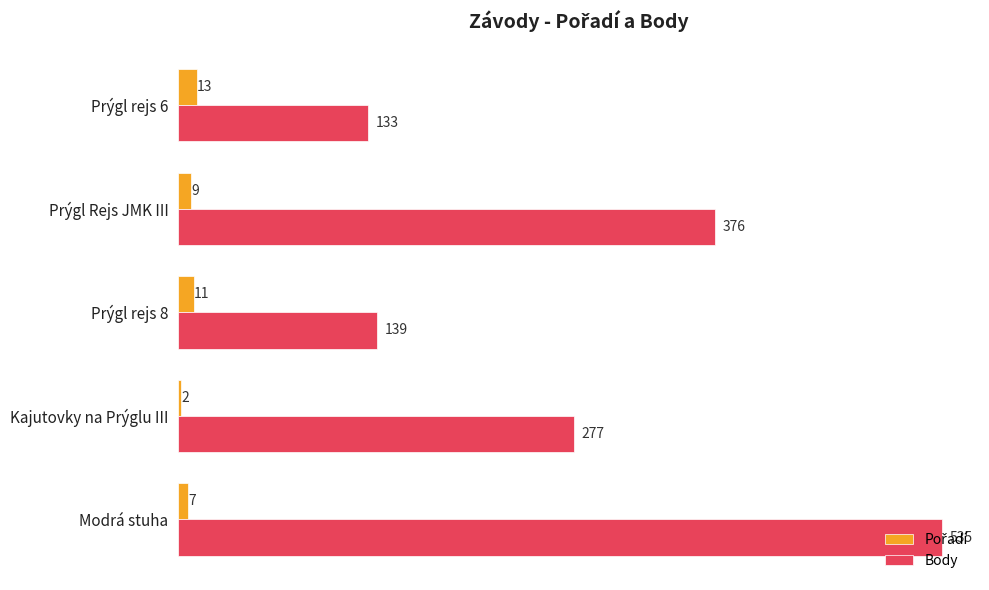

Rank the categories by Body value from highest to lowest.

Modrá stuha, Prýgl Rejs JMK III, Kajutovky na Prýglu III, Prýgl rejs 8, Prýgl rejs 6